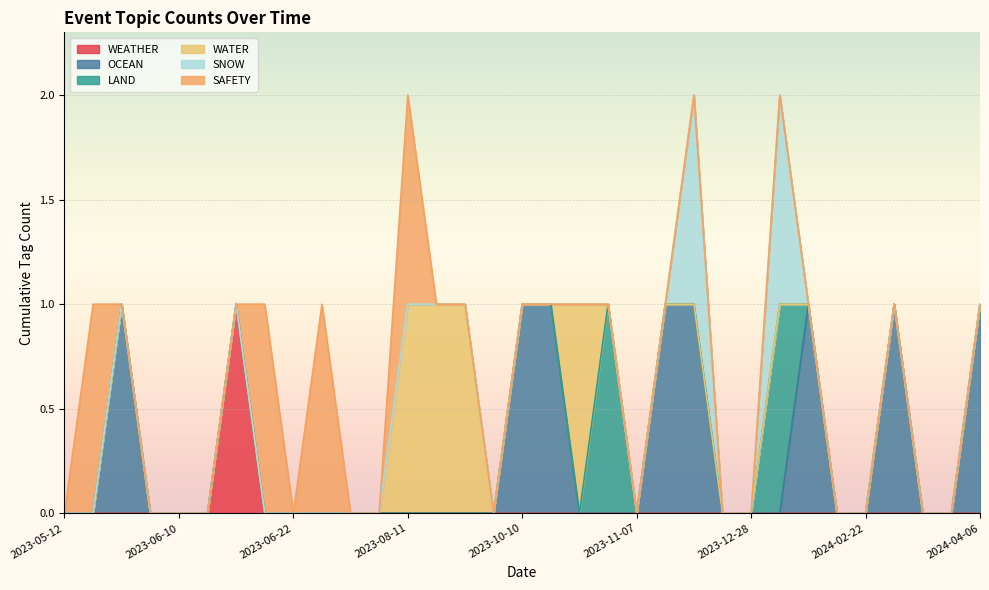

Rank the categories by SNOW value from lowest to highest.

2023-05-12, 2023-05-15, 2023-05-19, 2023-06-02, 2023-06-10, 2023-06-12, 2023-06-14, 2023-06-22, 2023-06-22, 2023-06-22, 2023-07-19, 2023-08-04, 2023-08-11, 2023-08-24, 2023-08-31, 2023-09-13, 2023-10-10, 2023-10-26, 2023-10-26, 2023-10-26, 2023-11-07, 2023-11-21, 2023-12-27, 2023-12-28, 2024-01-28, 2024-02-22, 2024-02-22, 2024-03-07, 2024-04-02, 2024-04-06, 2024-04-06, 2023-12-14, 2024-01-25